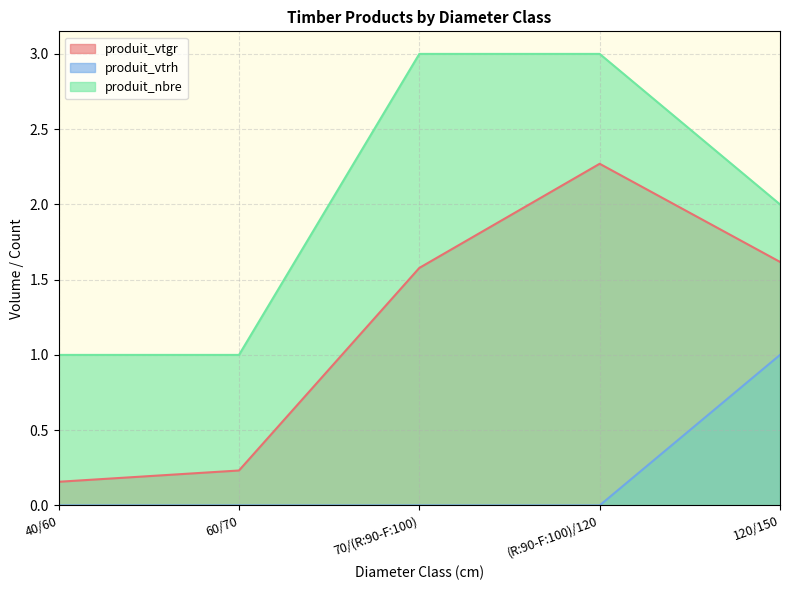

List the series in order of their peak value, lowest first.

produit_vtrh, produit_vtgr, produit_nbre